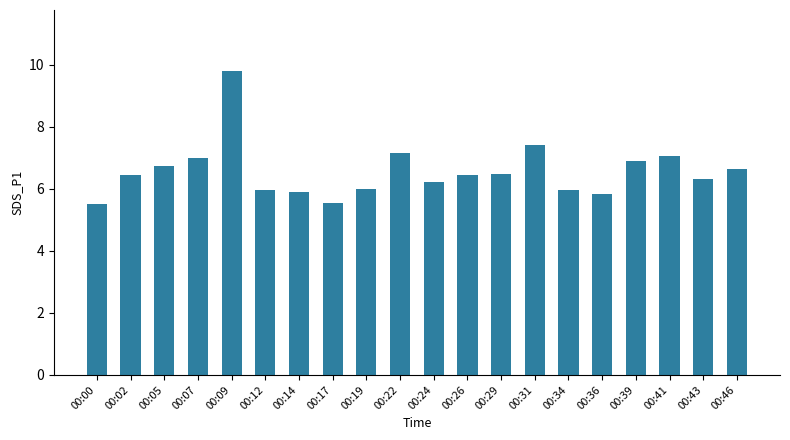

How many bars are there in total?

20